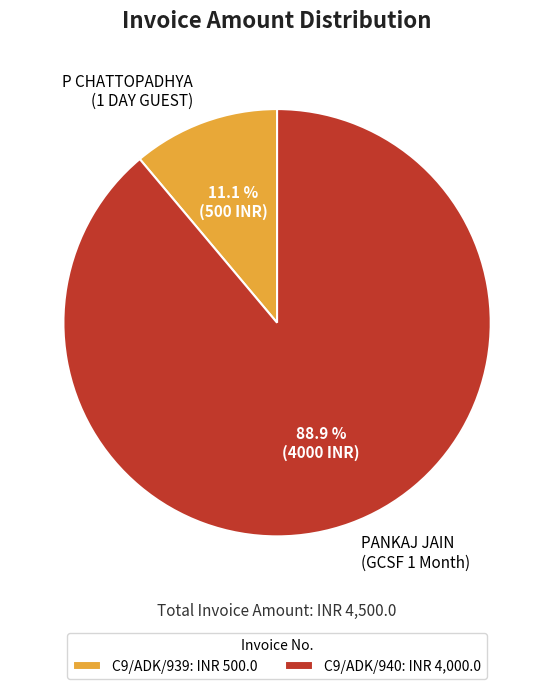

What is the ratio of the value at C9/ADK/939 to the value at C9/ADK/940?

0.1